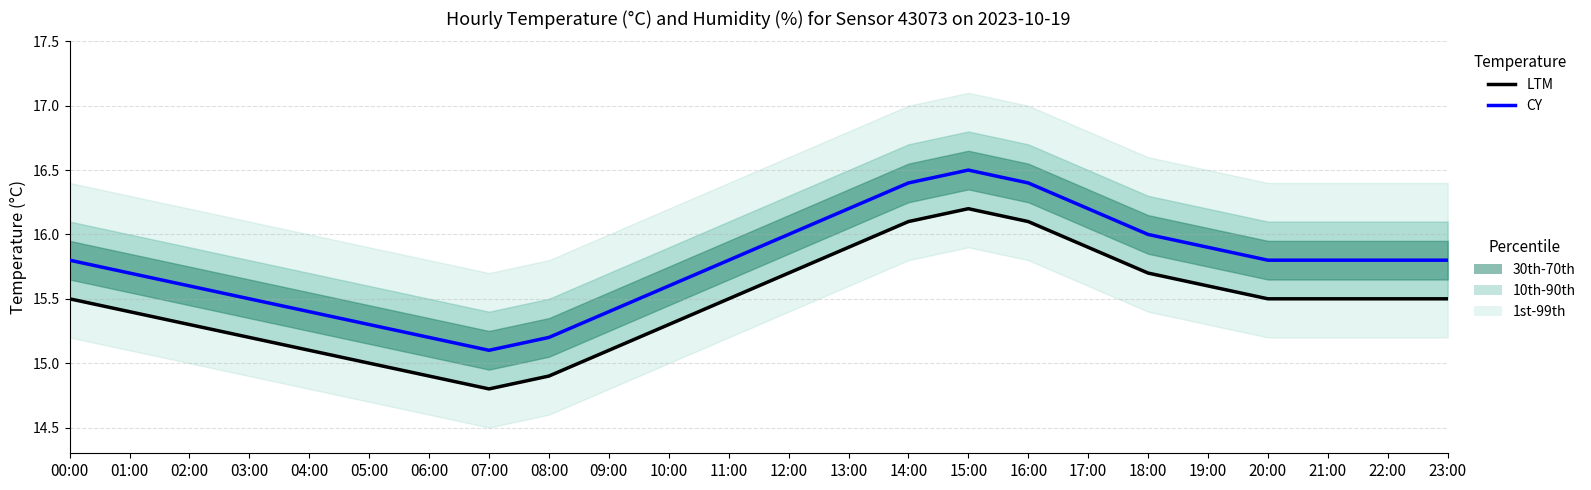

What is the value of the LTM point at the 3rd from the left?

15.3